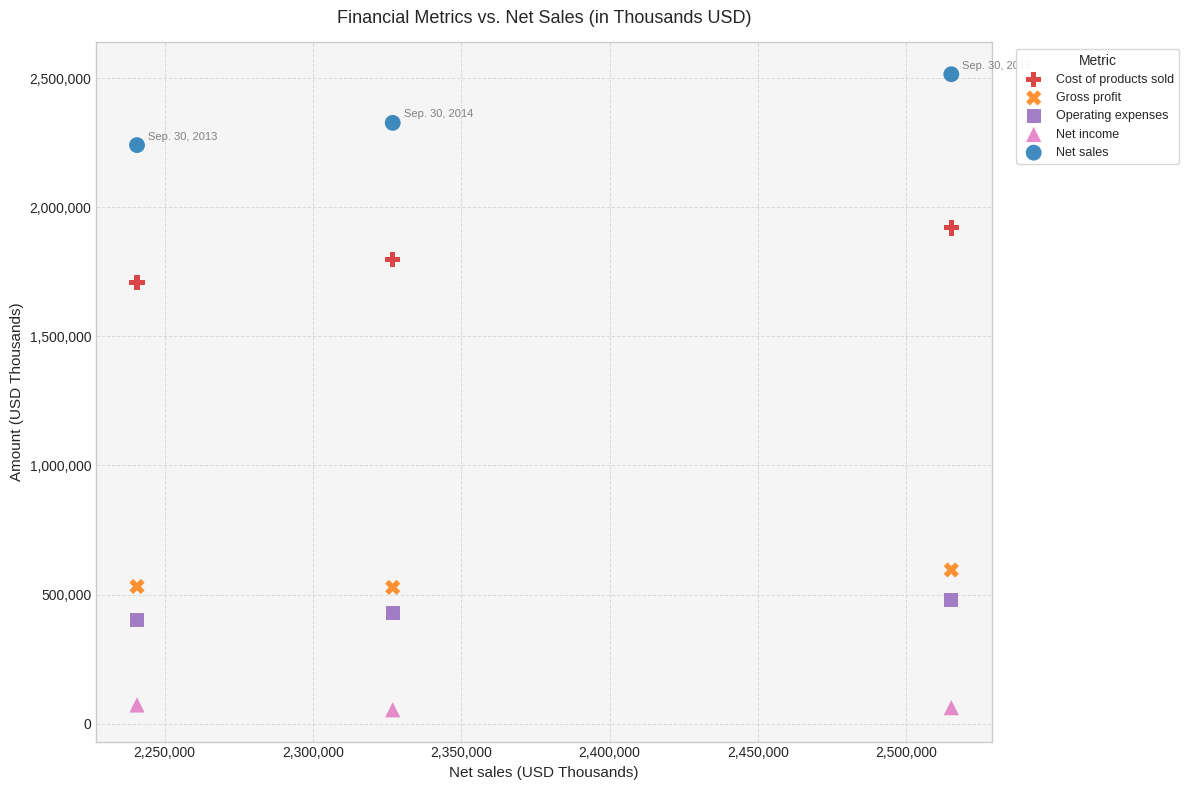

Which series has the widest spread of Y values?

Net sales